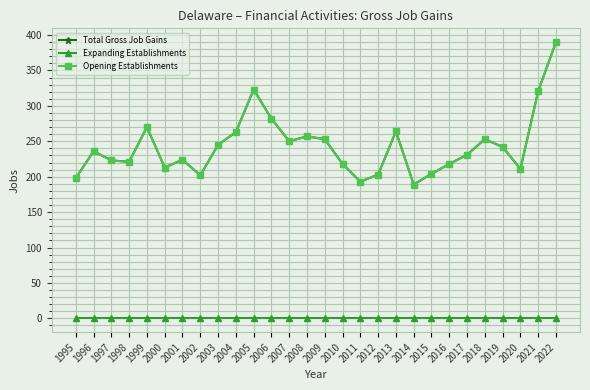

Is this an area chart (filled region under the line)?

No